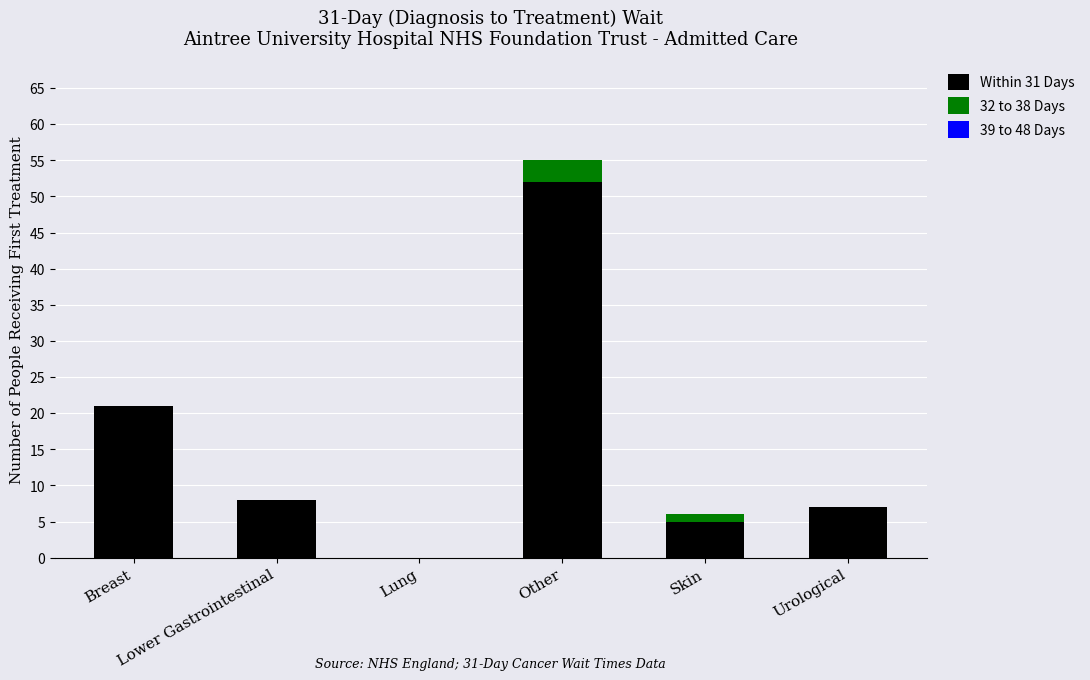

What is the sum of all Within 31 Days values?

93